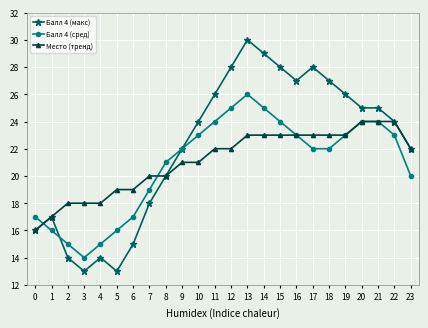

Is this an area chart (filled region under the line)?

No